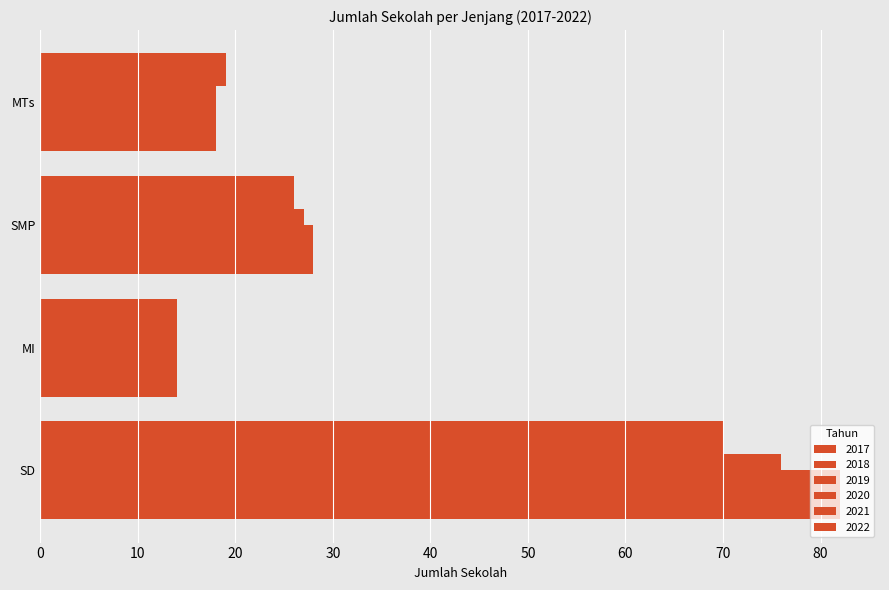

How many series are shown in this chart?

6